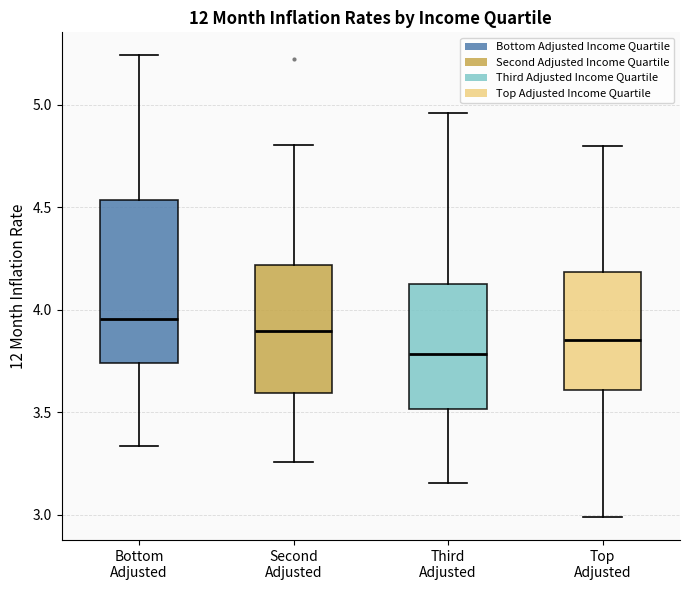

Where does the median line of the box for Second Adjusted sit on the y-axis? The values are not printed on the chart, so give them approximately, as read against the axis.

3.90